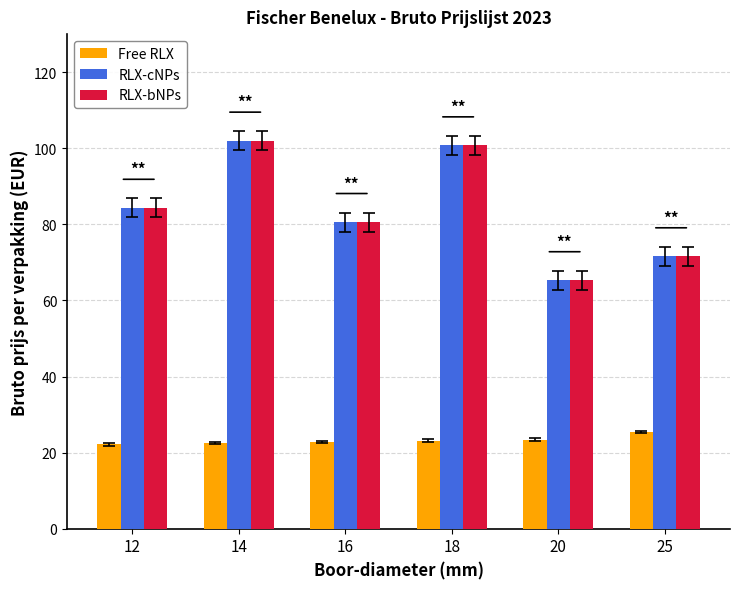

What is the sum of the Free RLX values at 25 and 16?

48.2